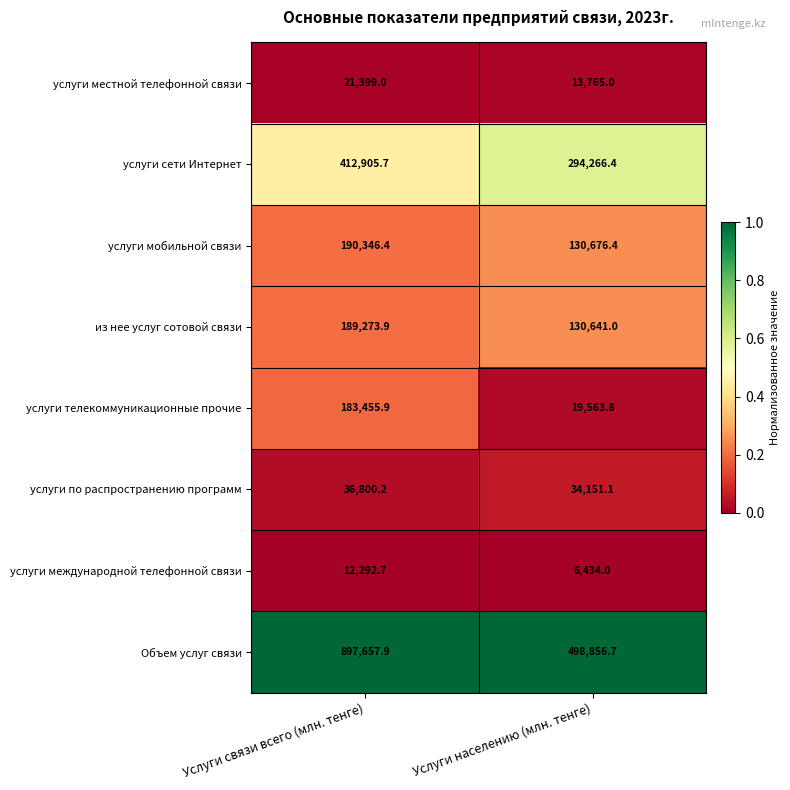

True or false: услуги мобильной связи has a value of 77591.6 at Услуги связи всего (млн. тенге).

False